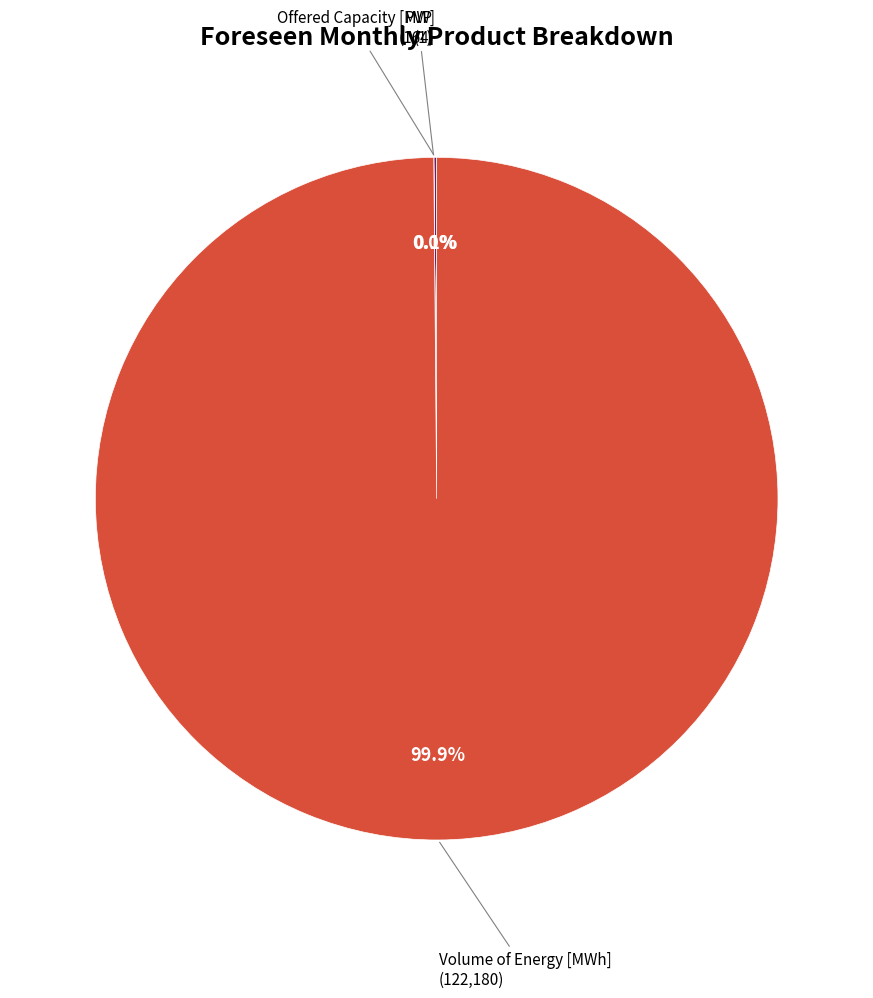

Is there any slice that represents more than half of the pie?

Yes